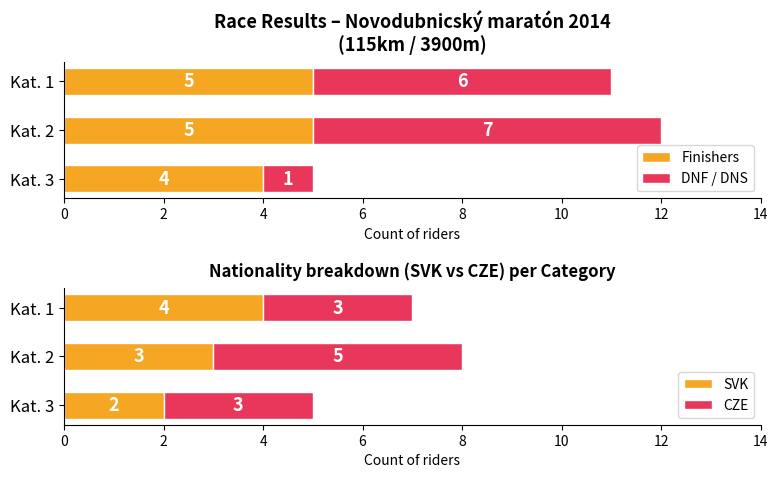

What is the difference between the maximum and minimum values in the CZE series?

2